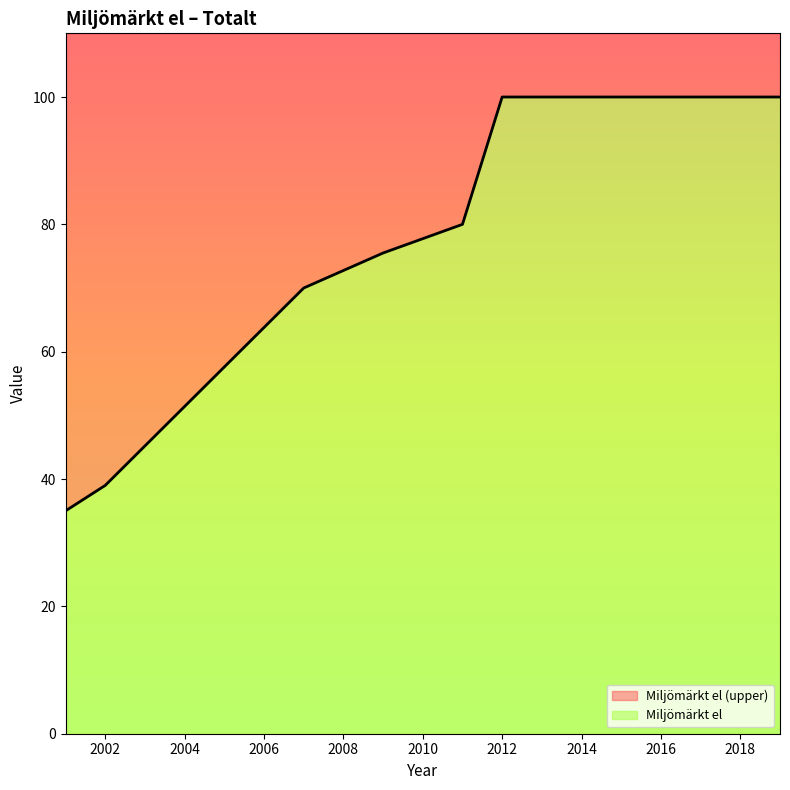

Reading left to right, extract all data points from this chart.

2001=35.0	2002=39.0	2007=70.0	2009=75.5	2011=80.0	2012=100.0	2013=100.0	2014=100.0	2015=100.0	2016=100.0	2017=100.0	2018=100.0	2019=100.0